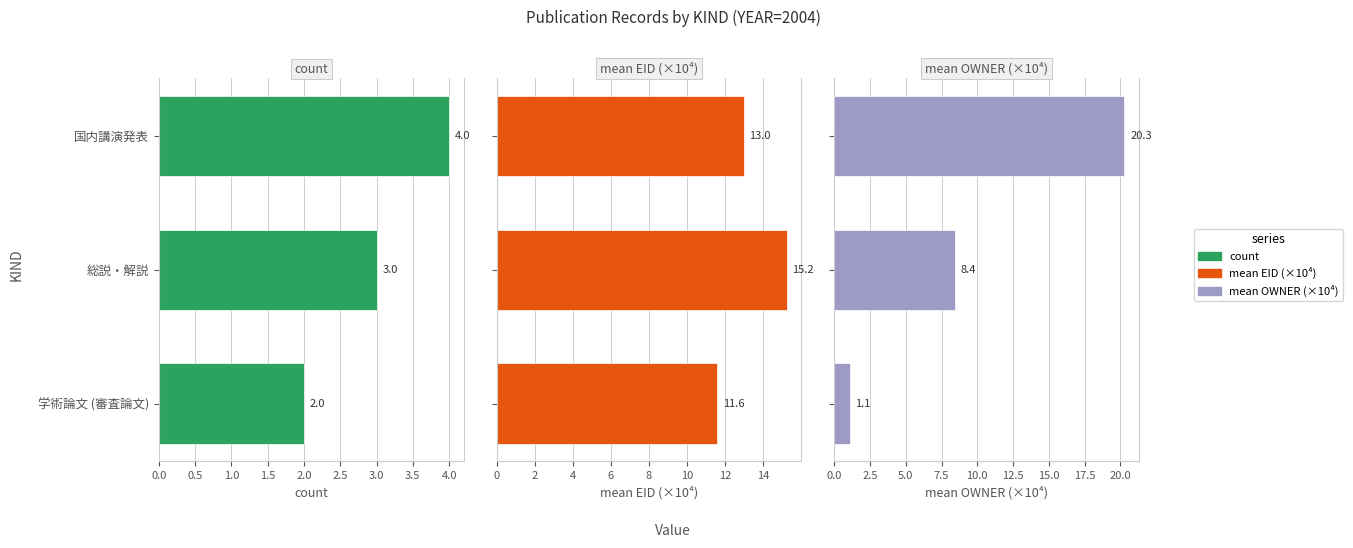

The mean EID (×10⁴) series shows 22.9 at 国内講演発表. True or false?

False